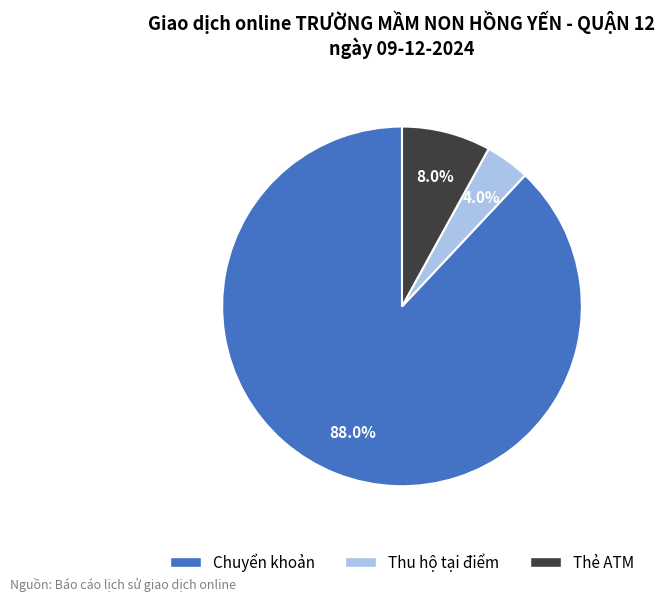

What percentage is the Chuyển khoản slice, to the nearest percent?

88%